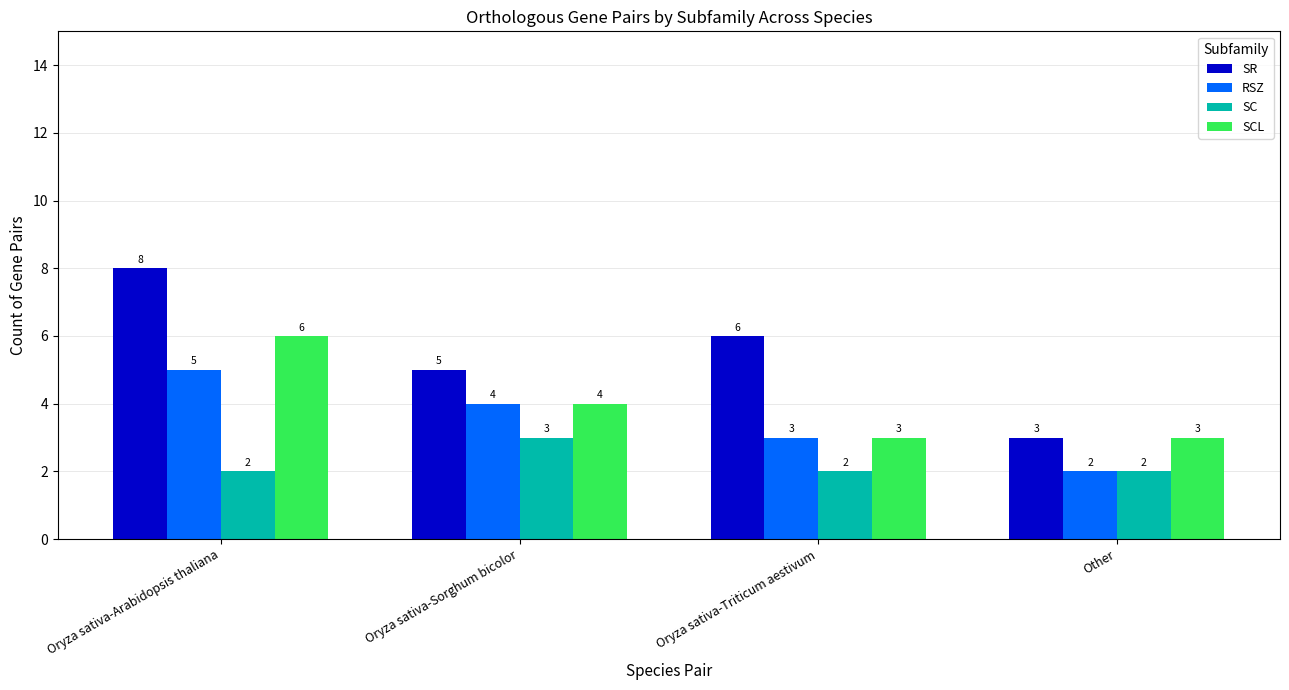

Rank the series by their maximum value, from highest to lowest.

SR, SCL, RSZ, SC